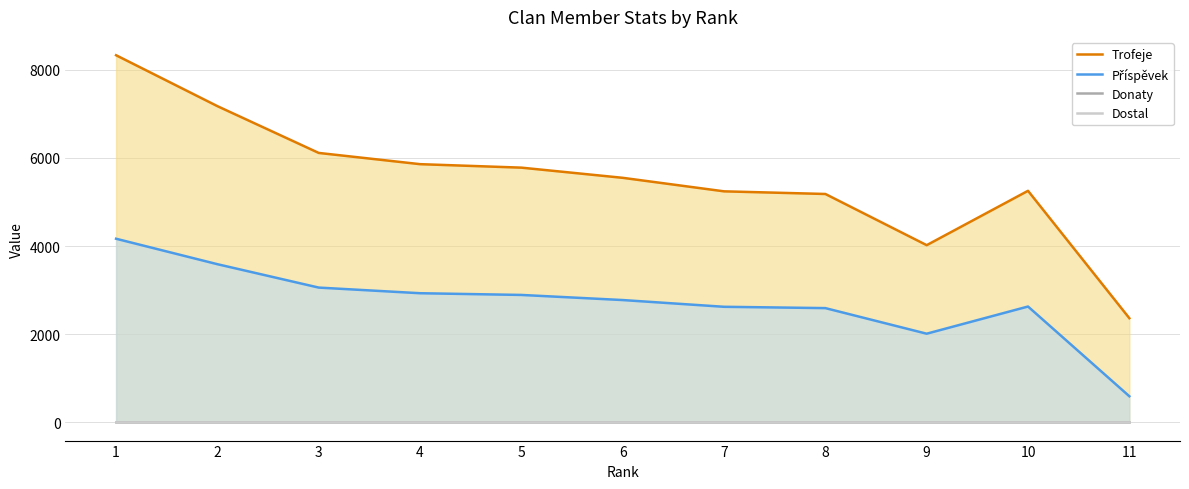

True or false: Trofeje and Dostal cross at least once.

False